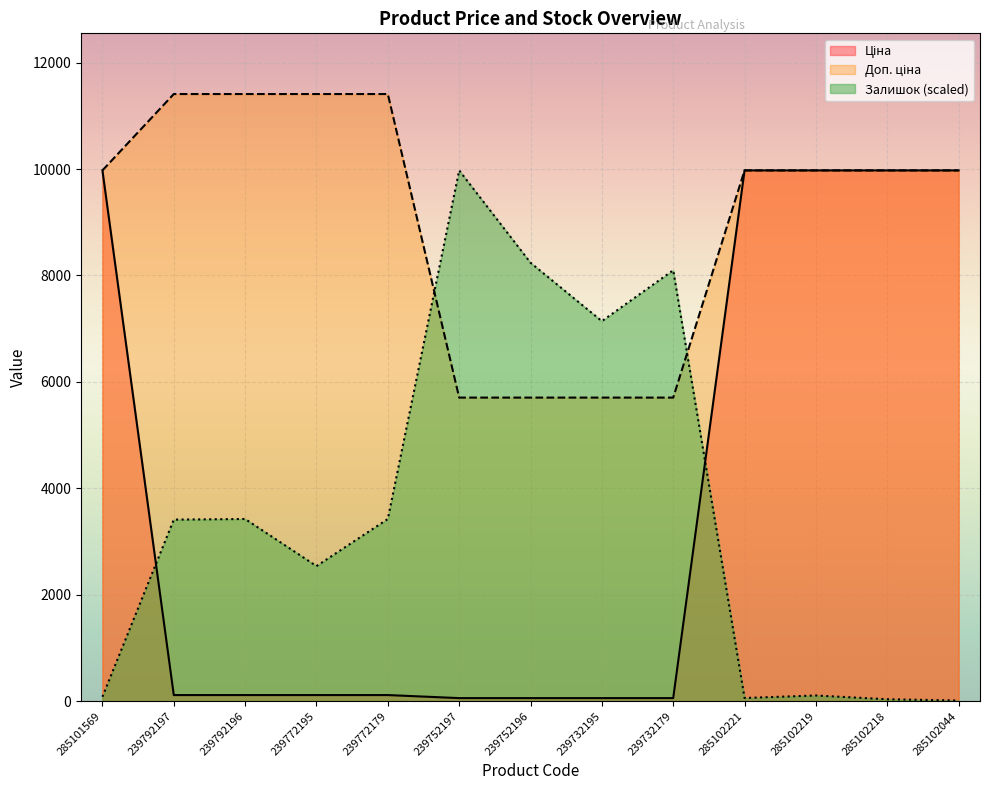

At which category does Залишок reach its first local peak?

239792196